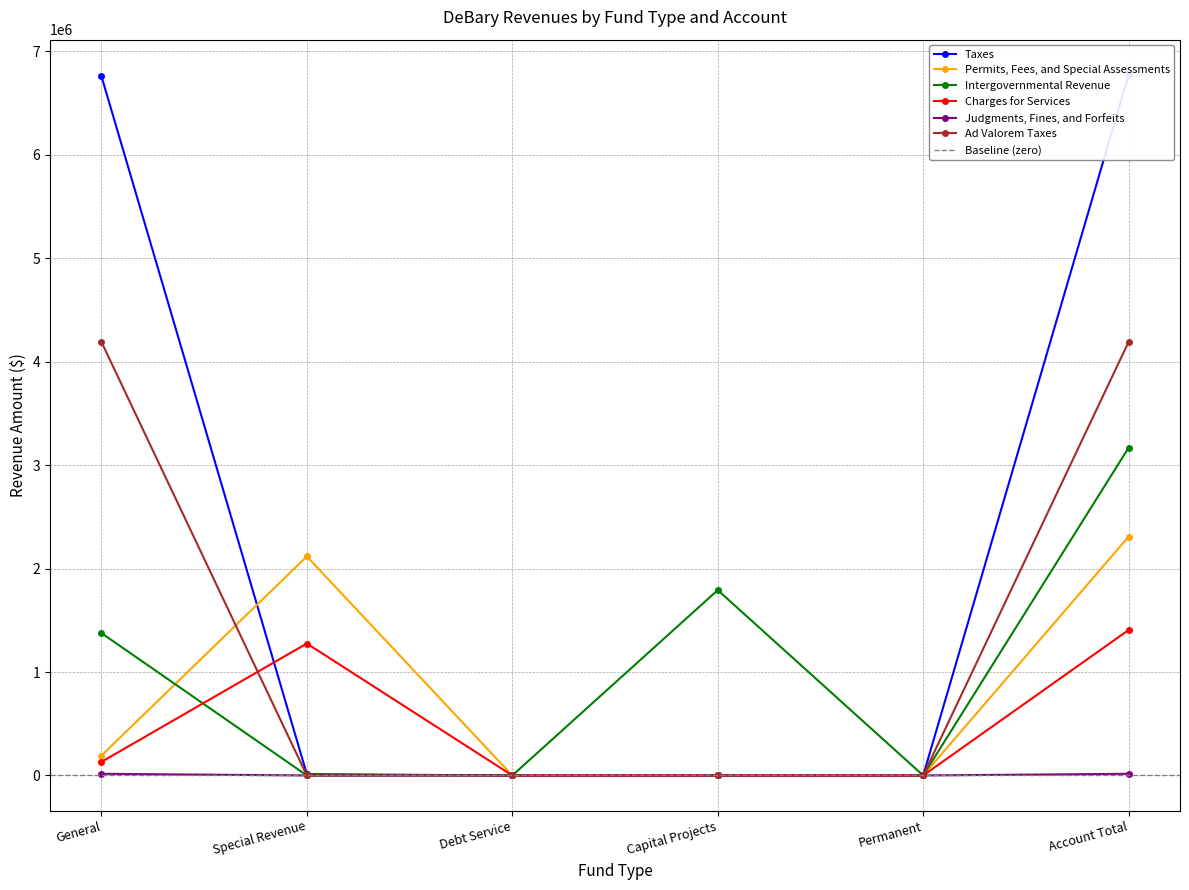

At which category is the sum across all series the highest?

Account Total